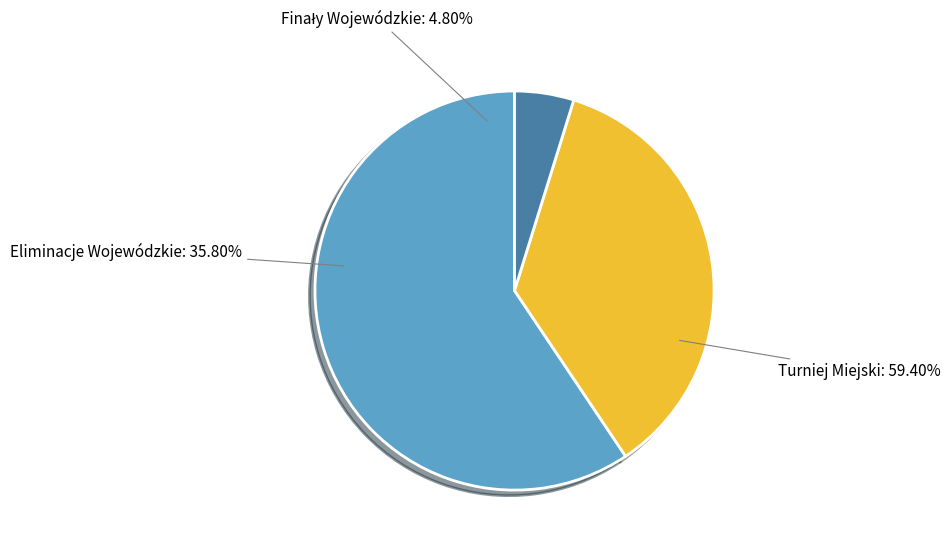

To the nearest percent, what percentage of the pie is Eliminacje Wojewódzkie?

36%